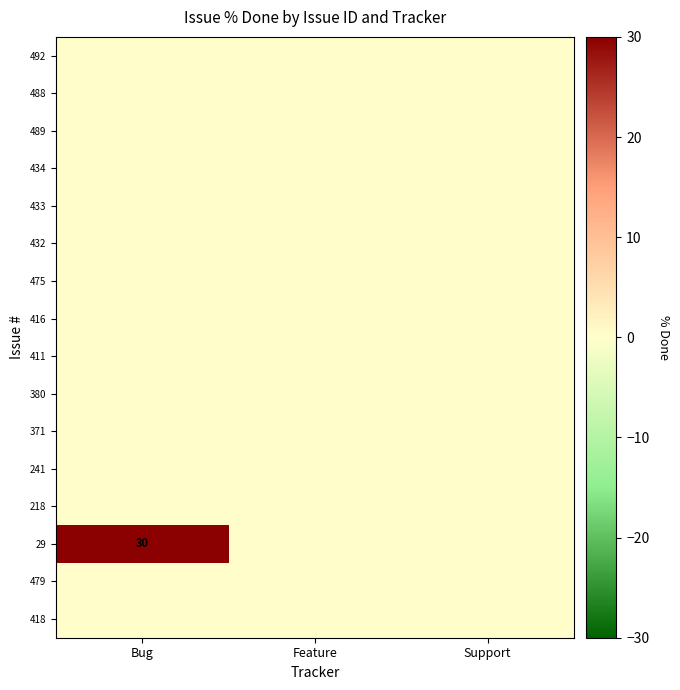

Is the value of 489 at Support greater than the value of 492 at Bug?

No